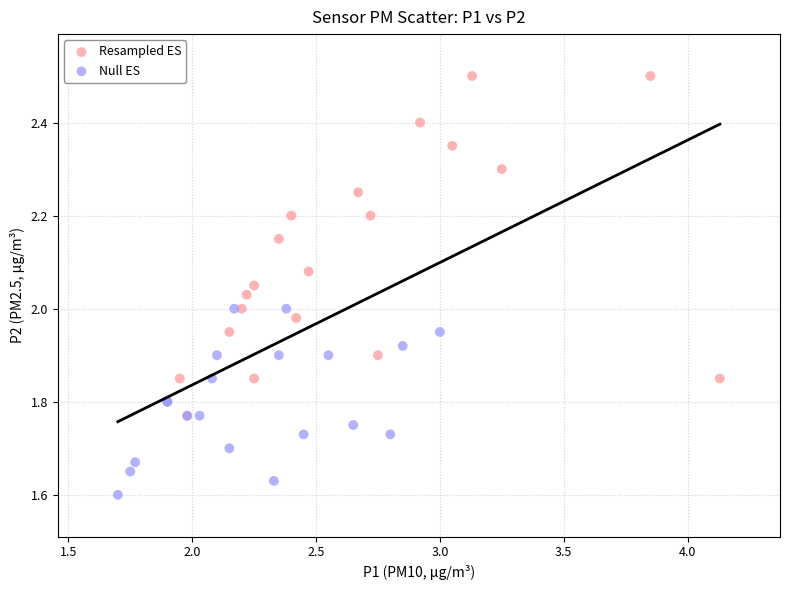

Which series has the largest Y range (max minus min)?

Resampled ES